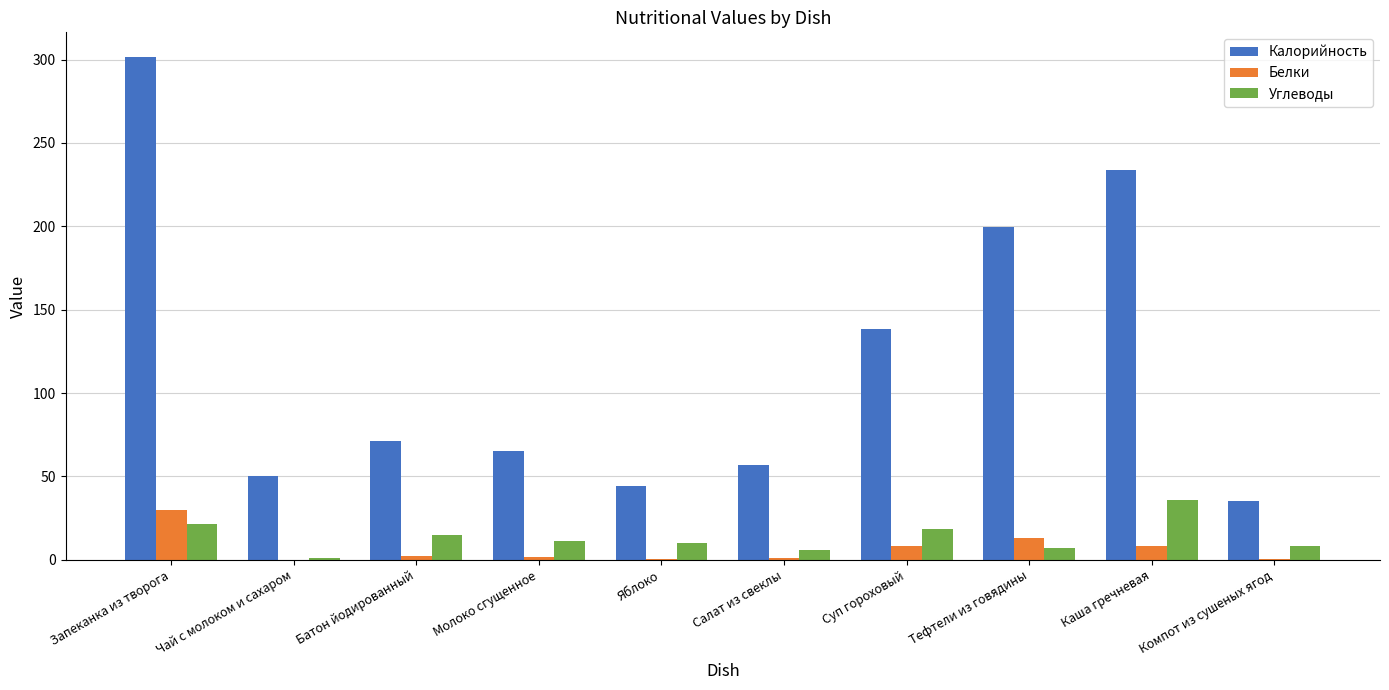

At which category is the sum across all series the highest?

Запеканка из творога